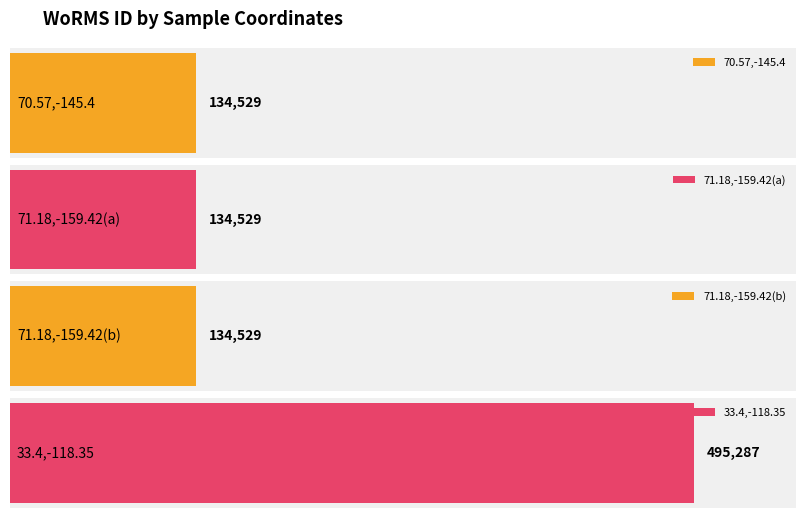

Reading left to right, list all the values displayed in this chart.

70.57,-145.4=134529	71.18,-159.42=134529	71.18,-159.42=134529	33.4,-118.35=495287